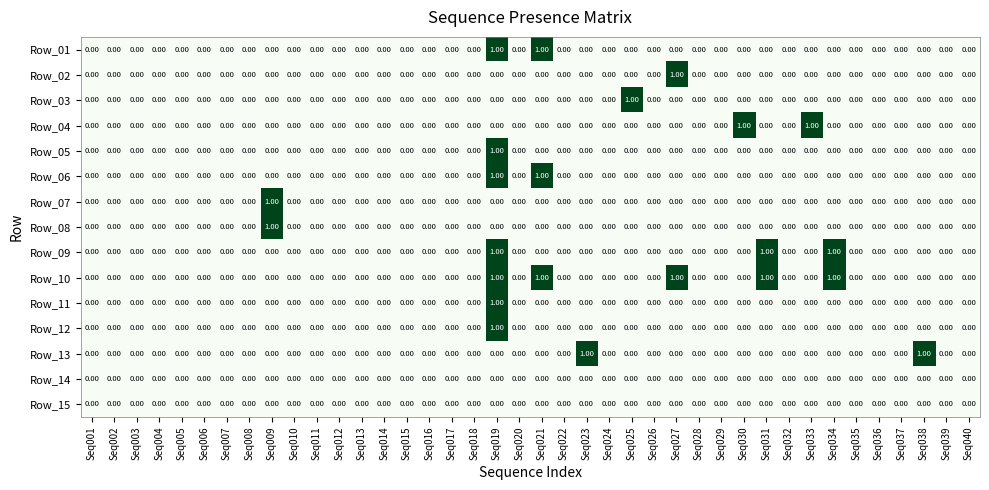

Between Seq004 and Seq033, which series saw the biggest shift?

Row_04